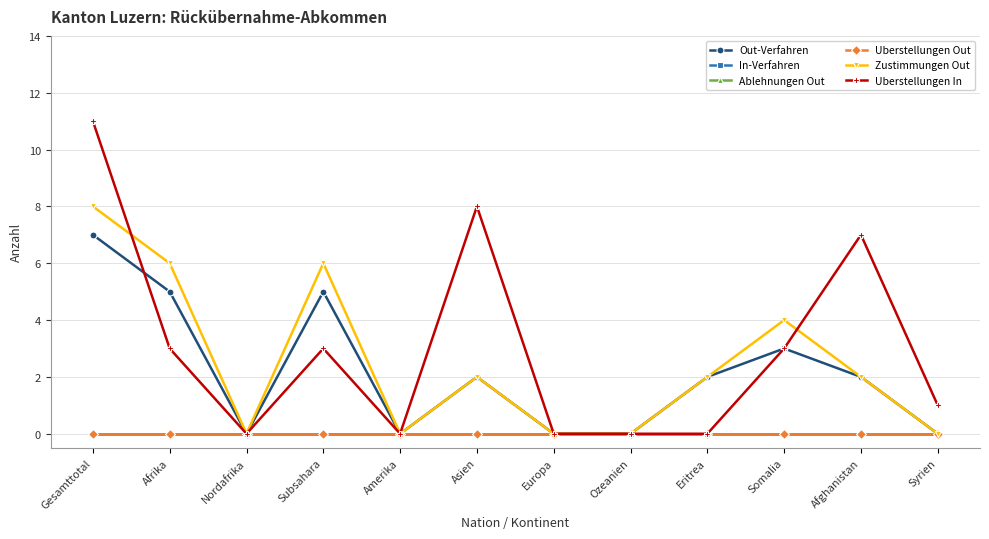

Is this an area chart (filled region under the line)?

No